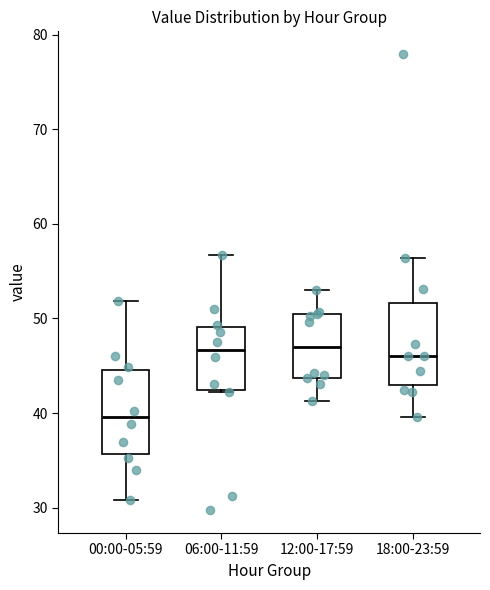

Reading left to right, read every box against the y-axis: the position of its median line, the range the box covers, and the ends of its whiskers. The values are not printed on the chart, so give them approximately, as read against the axis.

00:00-05:59: median 40, box 36 to 45, whiskers 31 to 52
06:00-11:59: median 47, box 42 to 49, whiskers 42 to 57
12:00-17:59: median 47, box 44 to 50, whiskers 41 to 53
18:00-23:59: median 46, box 43 to 52, whiskers 40 to 56